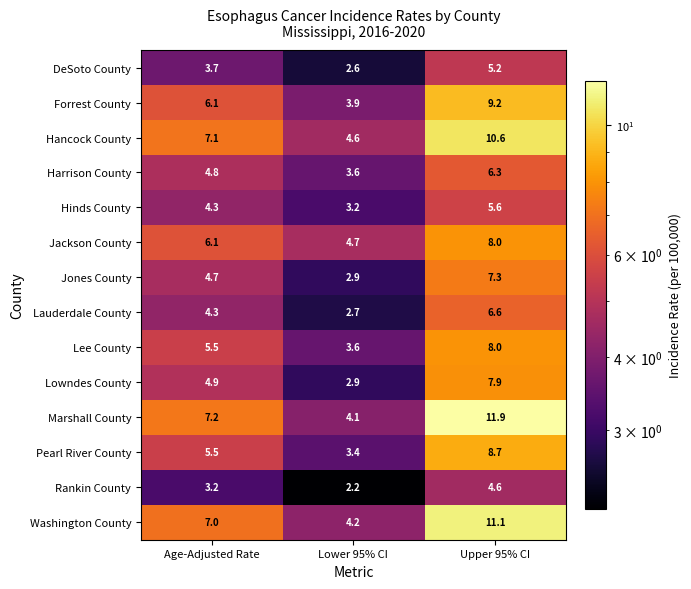

Which category has the lowest value across all series?

Lower 95% CI